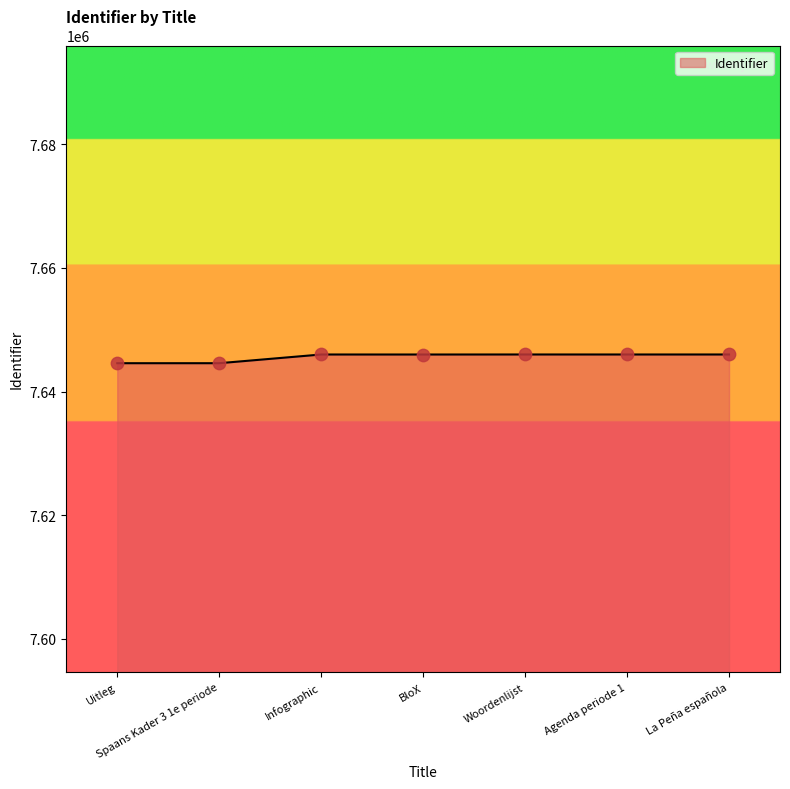

Approximately how many times larger is the value at Infographic compared to Uitleg?

1.0